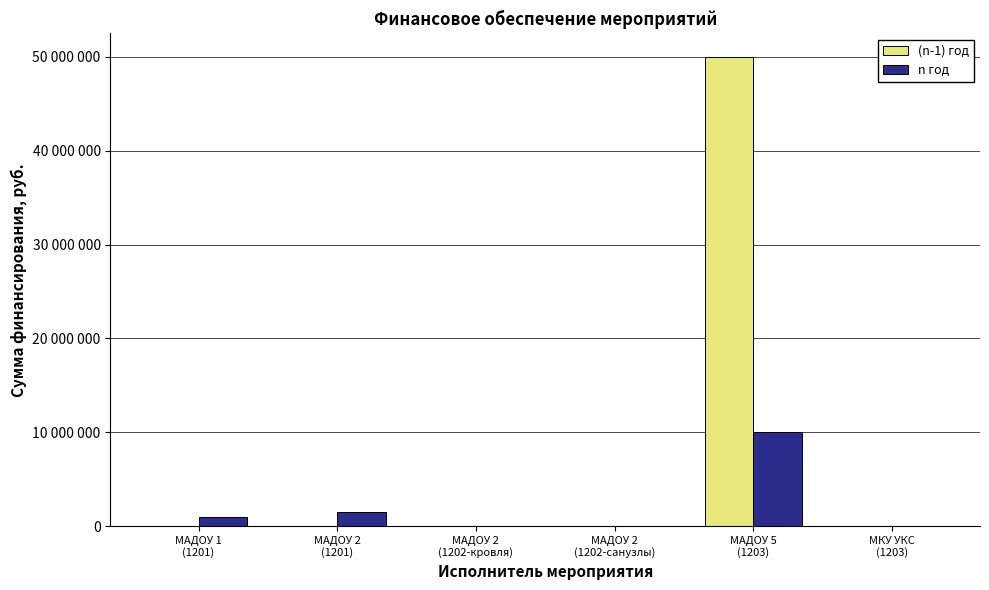

Which series has the largest total across all categories?

(n-1) год